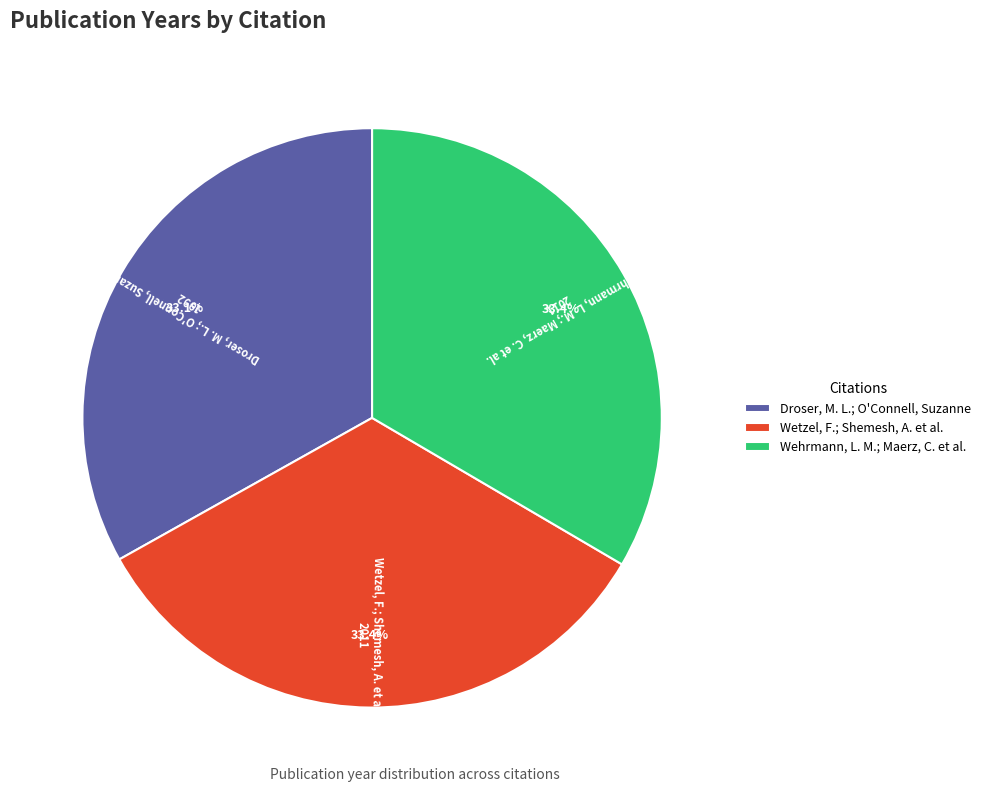

Count the number of slices in the pie.

3